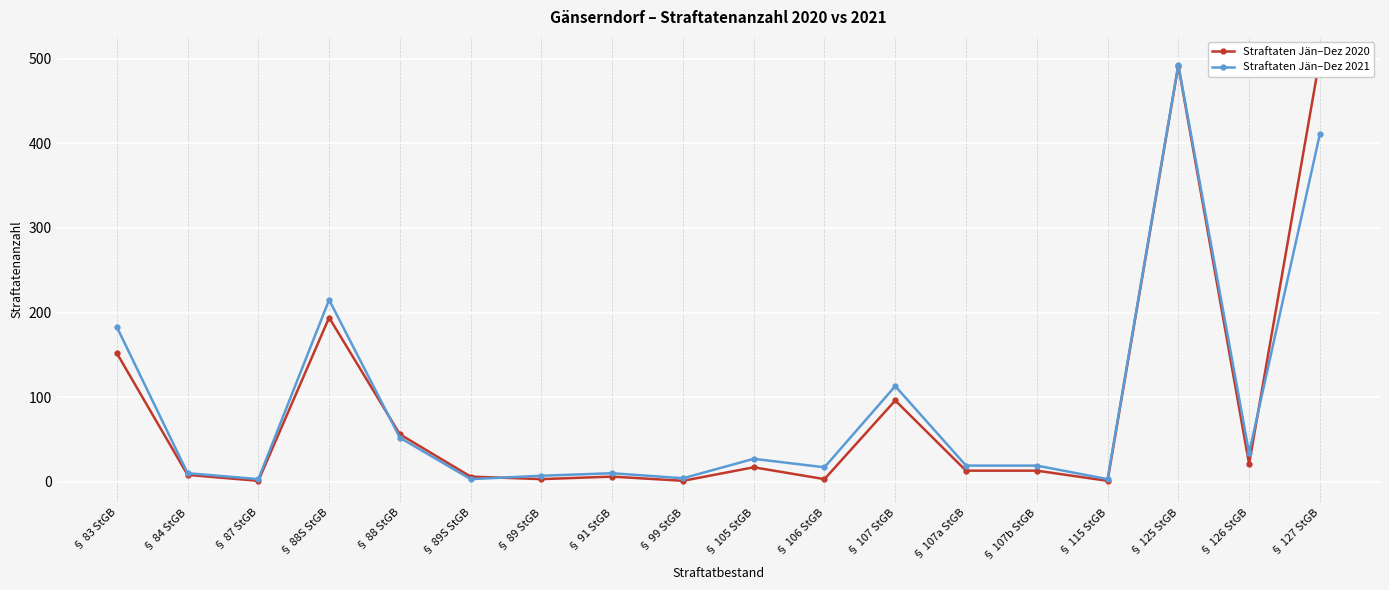

Reading left to right, list all the values displayed in this chart.

Straftaten Jän–Dez 2020: § 83 StGB=152	§ 84 StGB=8	§ 87 StGB=1	§ 88S StGB=194	§ 88 StGB=56	§ 89S StGB=6	§ 89 StGB=3	§ 91 StGB=6	§ 99 StGB=1	§ 105 StGB=17	§ 106 StGB=3	§ 107 StGB=96	§ 107a StGB=13	§ 107b StGB=13	§ 115 StGB=1	§ 125 StGB=492	§ 126 StGB=21	§ 127 StGB=501
Straftaten Jän–Dez 2021: § 83 StGB=183	§ 84 StGB=10	§ 87 StGB=3	§ 88S StGB=215	§ 88 StGB=52	§ 89S StGB=3	§ 89 StGB=7	§ 91 StGB=10	§ 99 StGB=4	§ 105 StGB=27	§ 106 StGB=17	§ 107 StGB=113	§ 107a StGB=19	§ 107b StGB=19	§ 115 StGB=3	§ 125 StGB=493	§ 126 StGB=34	§ 127 StGB=411